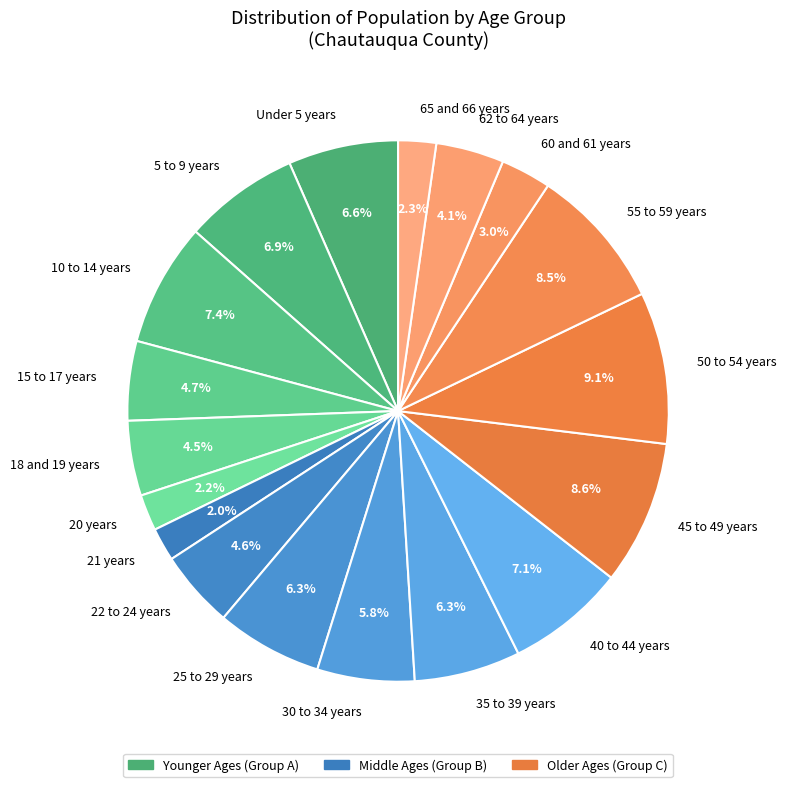

How many segments does this pie chart have?

18